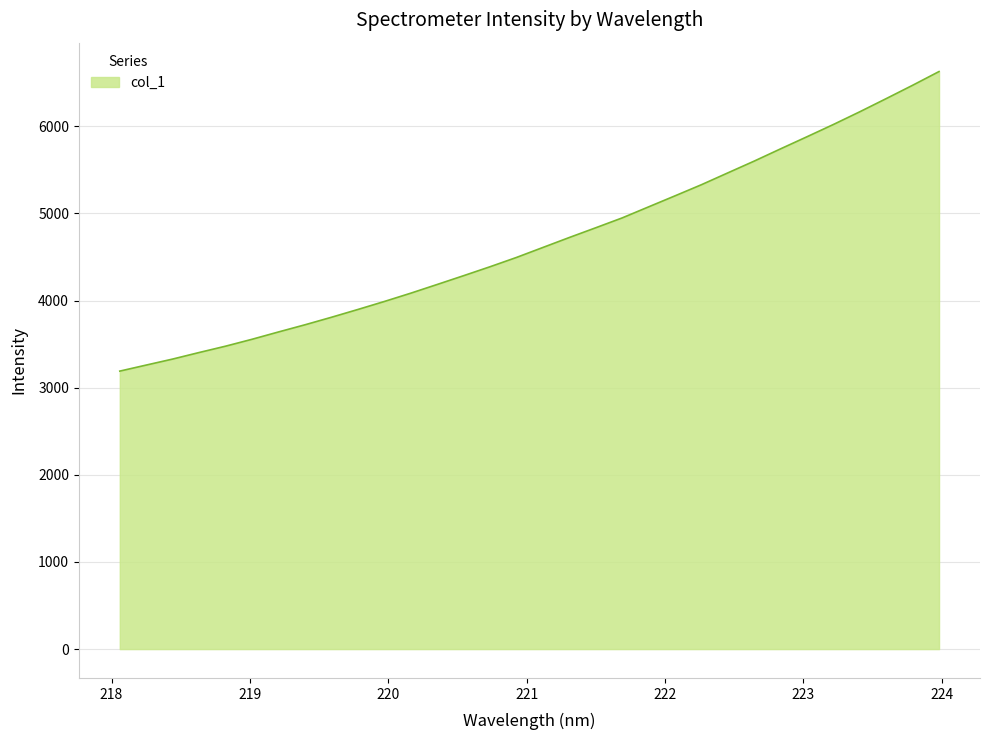

What is the difference between the maximum and minimum values?

3438.2